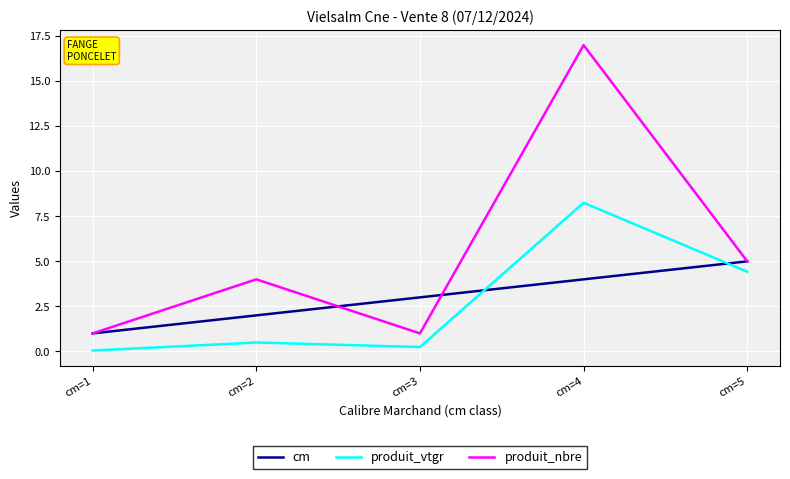

What is the approximate value of produit_vtgr at cm=5?

4.4